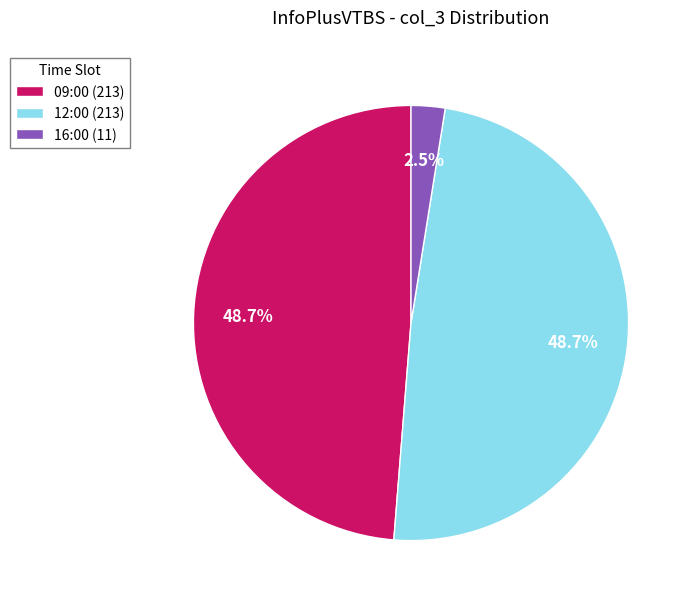

Which category has the smallest portion of the pie?

16:00